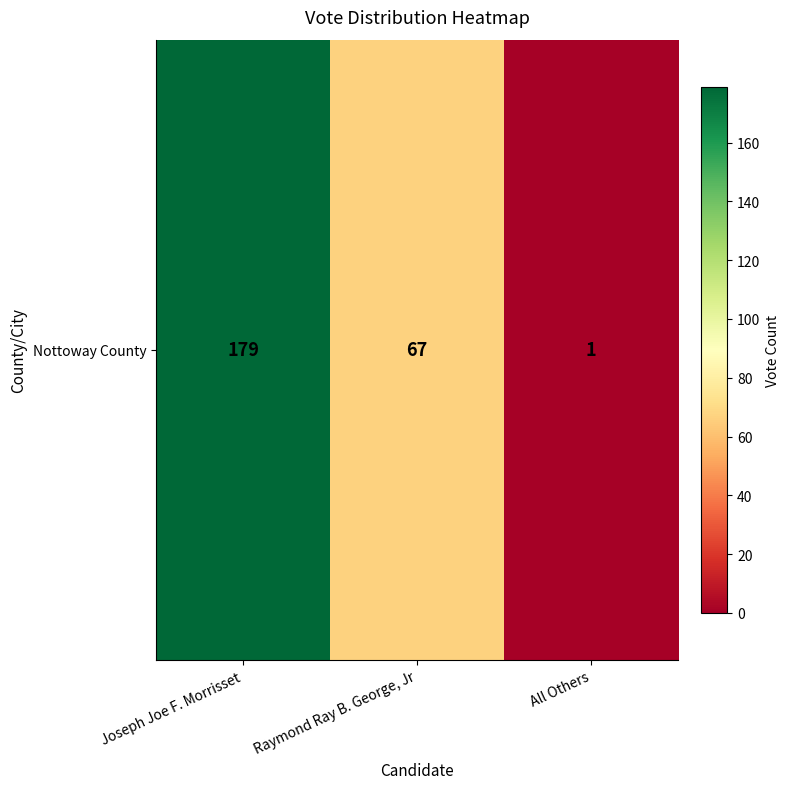

Which category has the lowest value across all series?

All Others